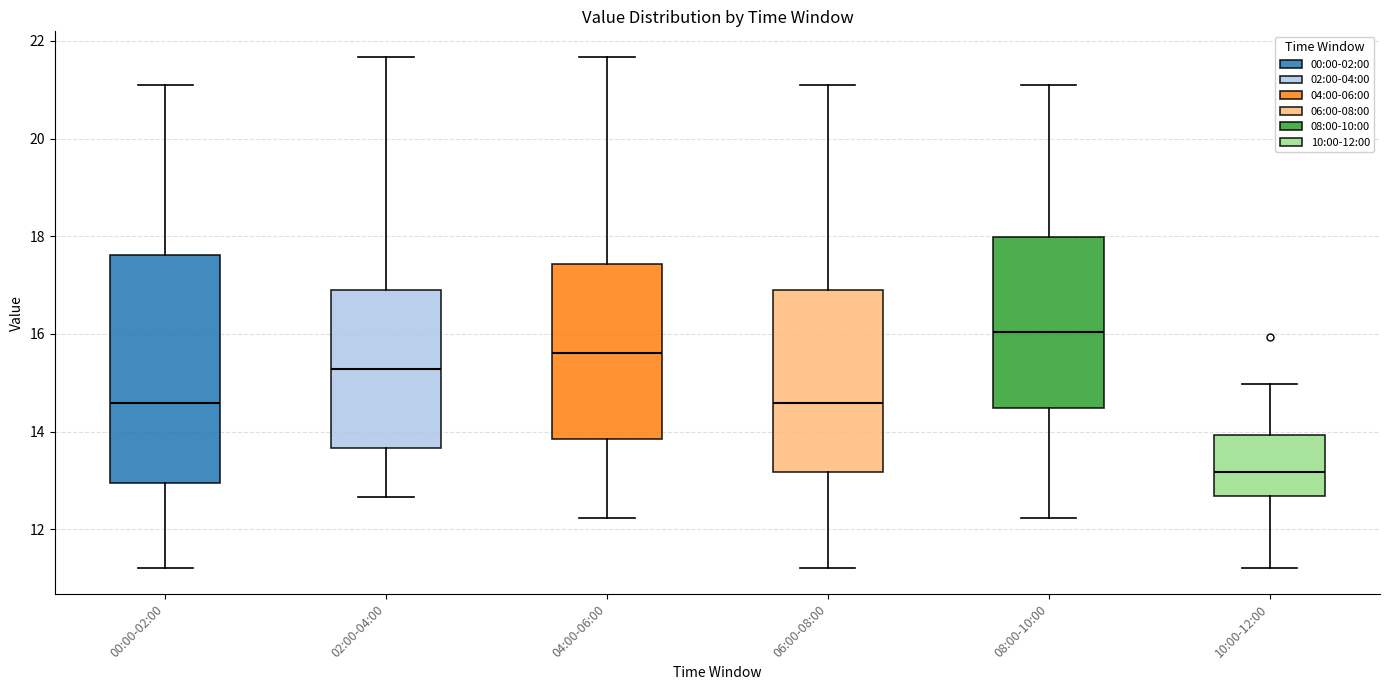

Which box is the tallest, from its lower edge to its upper edge?

00:00-02:00